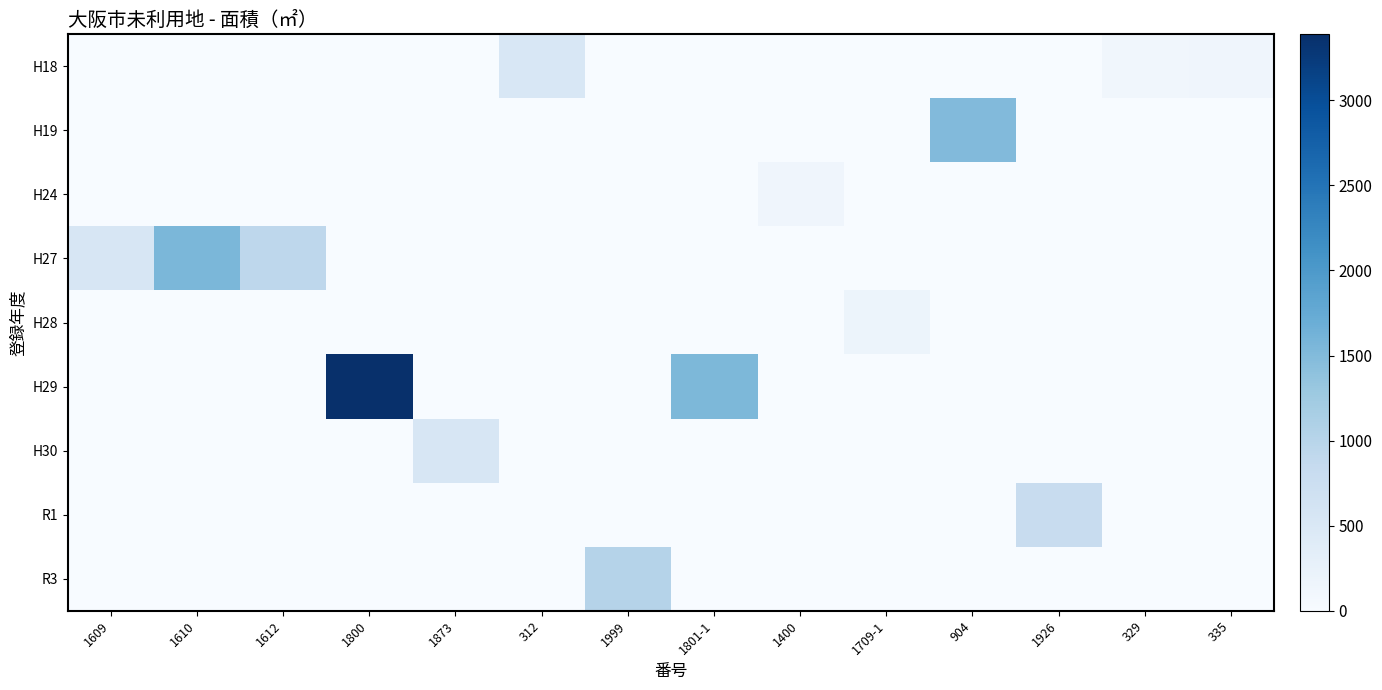

Reading right to left, transcribe all the data shown in this chart.

H18: 335=134	329=114	1926=0	904=0	1709-1=0	1400=0	1801-1=0	1999=0	312=519	1873=0	1800=0	1612=0	1610=0	1609=0
H19: 335=0	329=0	1926=0	904=1501	1709-1=0	1400=0	1801-1=0	1999=0	312=0	1873=0	1800=0	1612=0	1610=0	1609=0
H24: 335=0	329=0	1926=0	904=0	1709-1=0	1400=140	1801-1=0	1999=0	312=0	1873=0	1800=0	1612=0	1610=0	1609=0
H27: 335=0	329=0	1926=0	904=0	1709-1=0	1400=0	1801-1=0	1999=0	312=0	1873=0	1800=0	1612=932	1610=1558	1609=536
H28: 335=0	329=0	1926=0	904=0	1709-1=178	1400=0	1801-1=0	1999=0	312=0	1873=0	1800=0	1612=0	1610=0	1609=0
H29: 335=0	329=0	1926=0	904=0	1709-1=0	1400=0	1801-1=1540	1999=0	312=0	1873=0	1800=3388	1612=0	1610=0	1609=0
H30: 335=0	329=0	1926=0	904=0	1709-1=0	1400=0	1801-1=0	1999=0	312=0	1873=532	1800=0	1612=0	1610=0	1609=0
R1: 335=0	329=0	1926=798	904=0	1709-1=0	1400=0	1801-1=0	1999=0	312=0	1873=0	1800=0	1612=0	1610=0	1609=0
R3: 335=0	329=0	1926=0	904=0	1709-1=0	1400=0	1801-1=0	1999=1022	312=0	1873=0	1800=0	1612=0	1610=0	1609=0